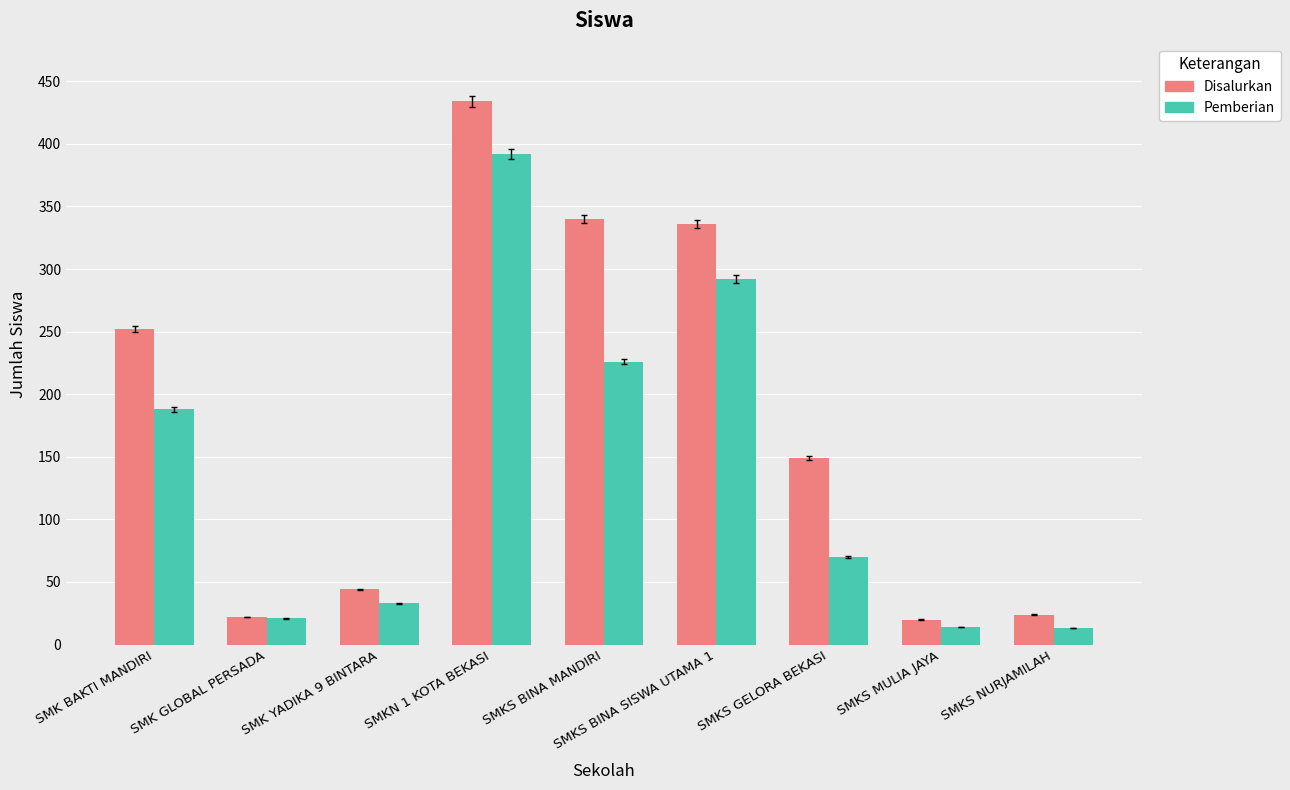

Which series has the widest spread of values?

Disalurkan